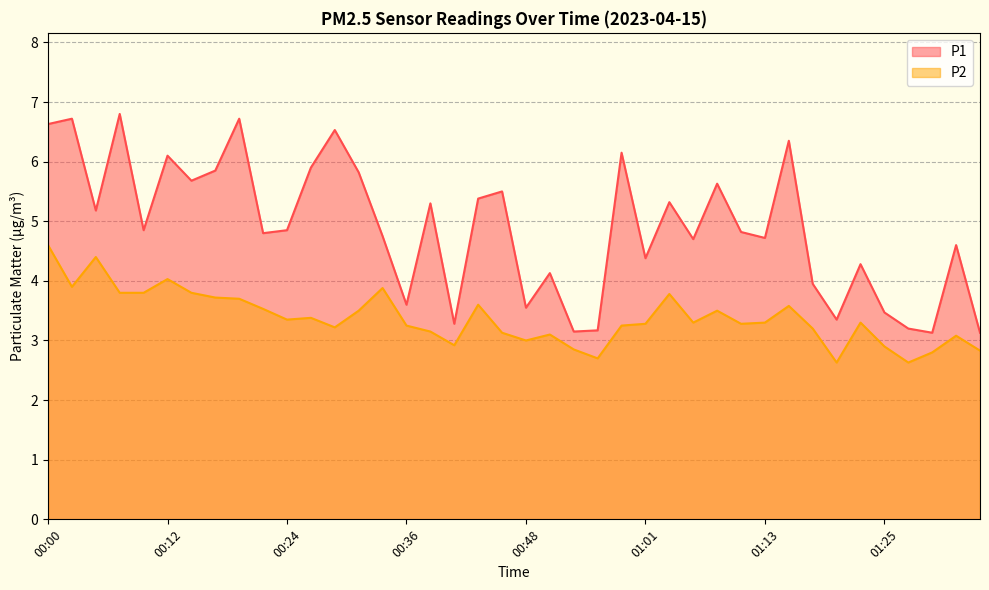

Reading left to right, transcribe all the data shown in this chart.

P1: 00:00=6.6	00:02=6.7	00:05=5.2	00:07=6.8	00:10=4.8	00:12=6.1	00:14=5.7	00:17=5.8	00:19=6.7	00:22=4.8	00:24=4.8	00:27=5.9	00:29=6.5	00:31=5.8	00:34=4.8	00:36=3.6	00:39=5.3	00:41=3.3	00:44=5.4	00:46=5.5	00:48=3.5	00:51=4.1	00:53=3.1	00:56=3.2	00:58=6.2	01:01=4.4	01:03=5.3	01:06=4.7	01:08=5.6	01:10=4.8	01:13=4.7	01:15=6.3	01:18=4.0	01:20=3.4	01:23=4.3	01:25=3.5	01:28=3.2	01:30=3.1	01:32=4.6	01:35=3.1
P2: 00:00=4.6	00:02=3.9	00:05=4.4	00:07=3.8	00:10=3.8	00:12=4.0	00:14=3.8	00:17=3.7	00:19=3.7	00:22=3.5	00:24=3.4	00:27=3.4	00:29=3.2	00:31=3.5	00:34=3.9	00:36=3.2	00:39=3.1	00:41=2.9	00:44=3.6	00:46=3.1	00:48=3.0	00:51=3.1	00:53=2.9	00:56=2.7	00:58=3.2	01:01=3.3	01:03=3.8	01:06=3.3	01:08=3.5	01:10=3.3	01:13=3.3	01:15=3.6	01:18=3.2	01:20=2.6	01:23=3.3	01:25=2.9	01:28=2.6	01:30=2.8	01:32=3.1	01:35=2.8